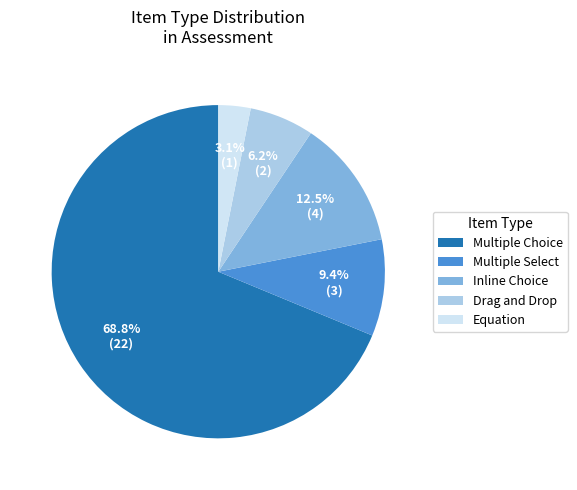

Count the number of slices in the pie.

5